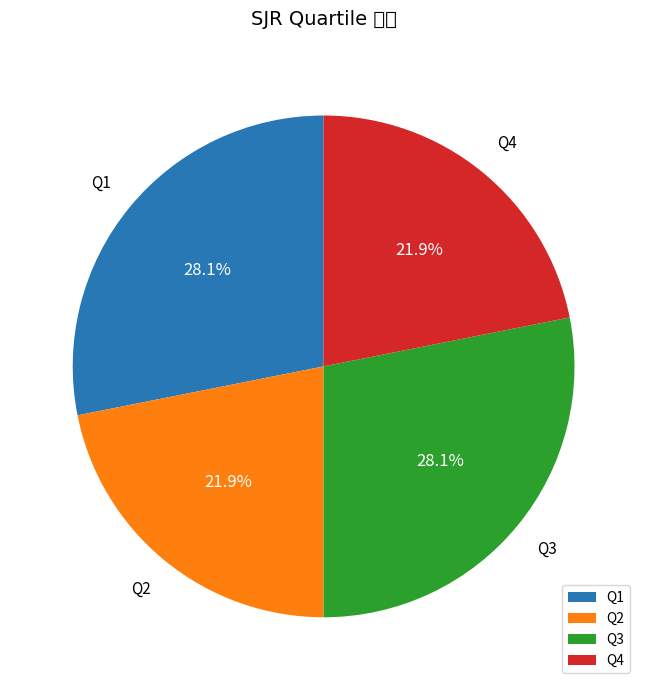

Does Q4 represent more than half of the total?

No